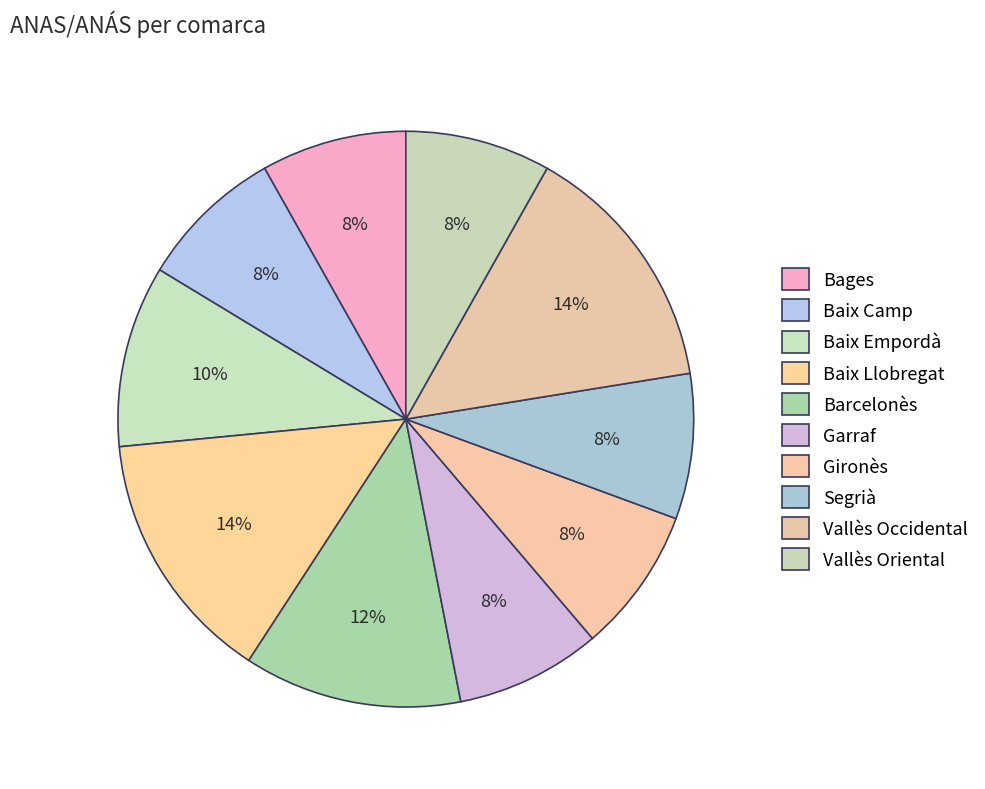

Rank the categories by value from lowest to highest.

Bages, Baix Camp, Garraf, Gironès, Segrià, Vallès Oriental, Baix Empordà, Barcelonès, Baix Llobregat, Vallès Occidental